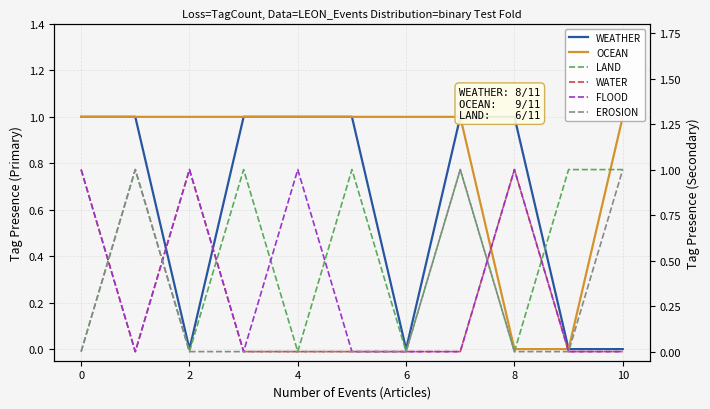

At how many categories does at least one series exceed 0?

11